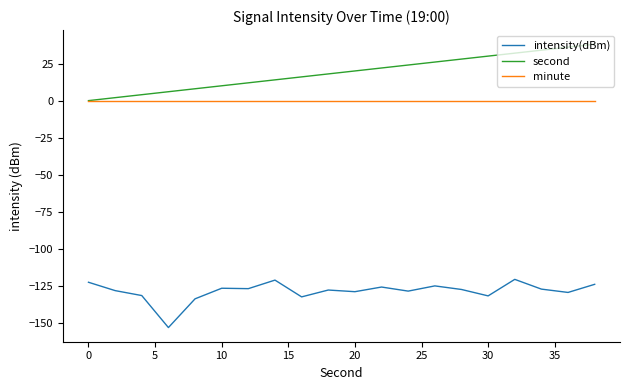

Which series has the largest range (max minus min)?

second